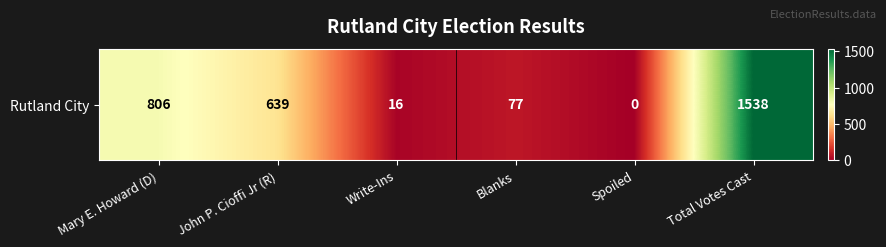

What is the ratio of the value at John P. Cioffi Jr (R) to the value at Total Votes Cast?

0.4